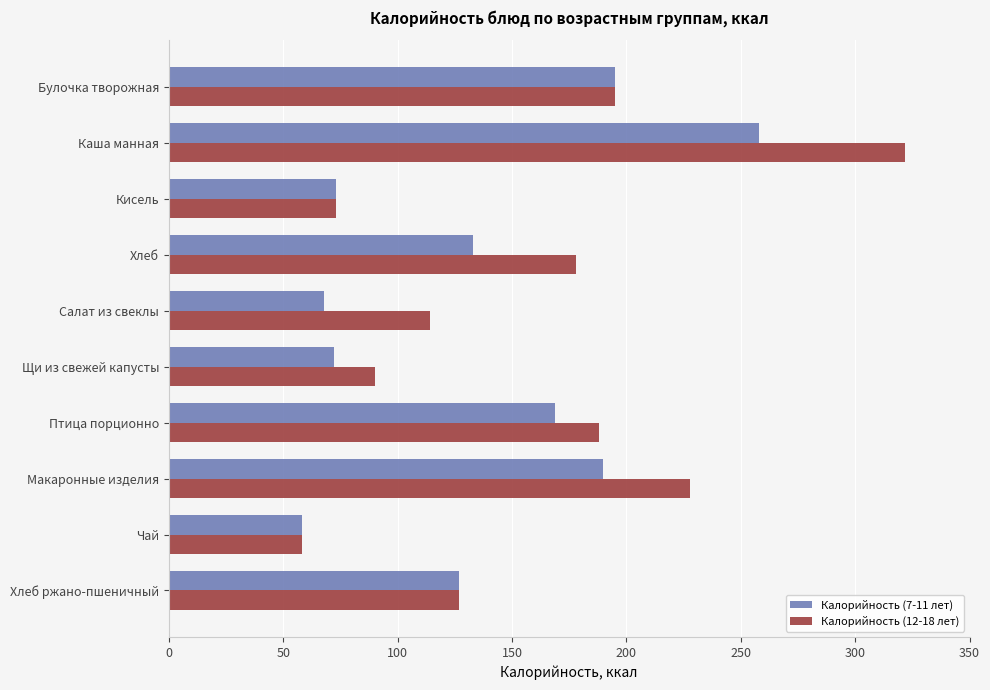

What is the highest value of the Калорийность (12-18 лет) series?

322